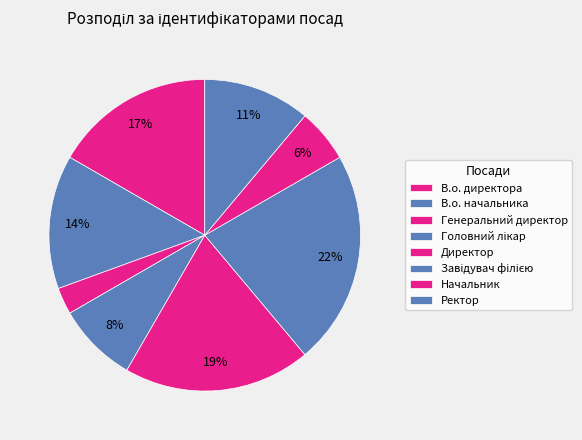

How many slices are in this pie chart?

8